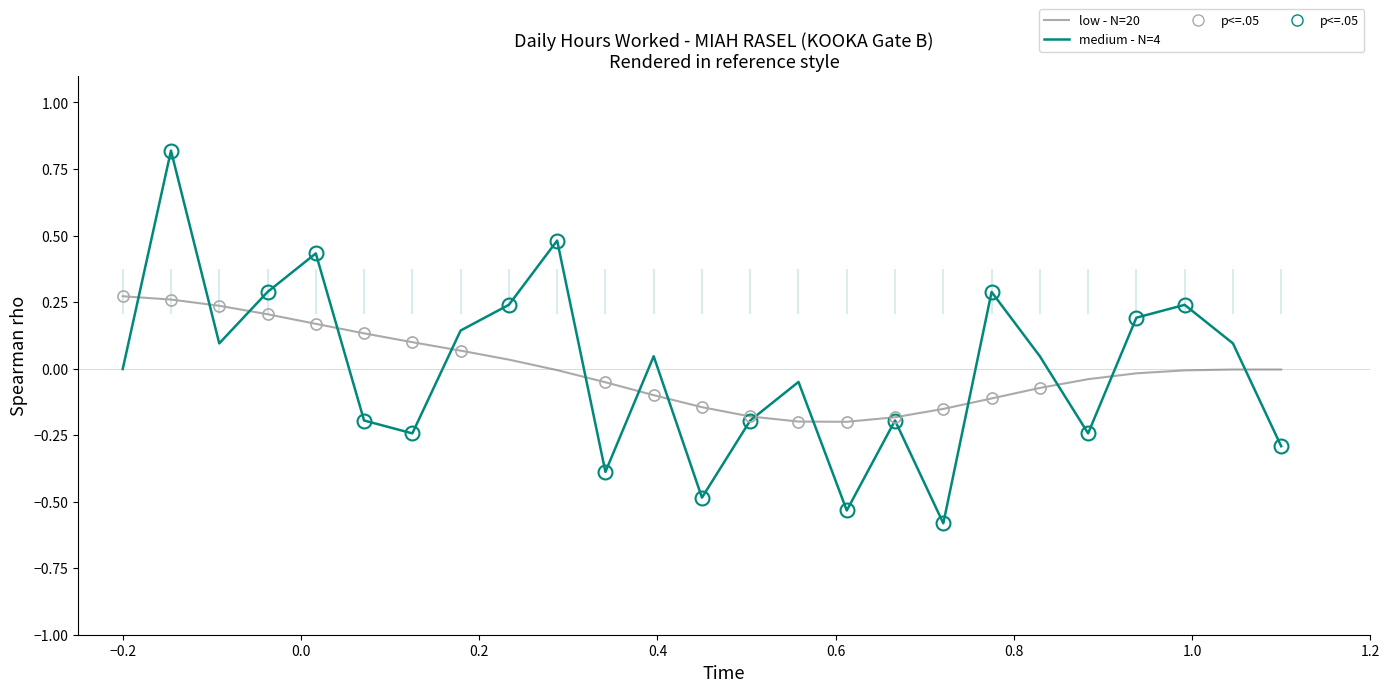

What is the greatest value displayed?

0.8